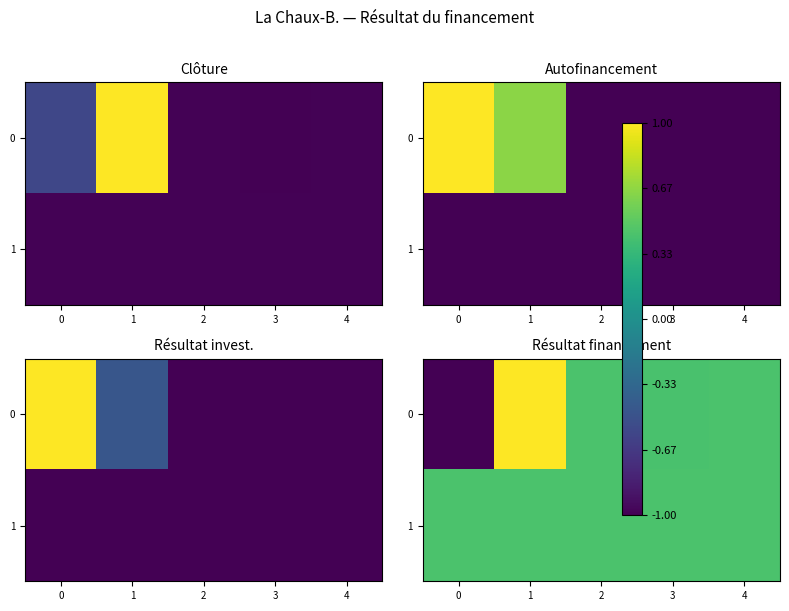

What is the total value across all series at 2?

0.9